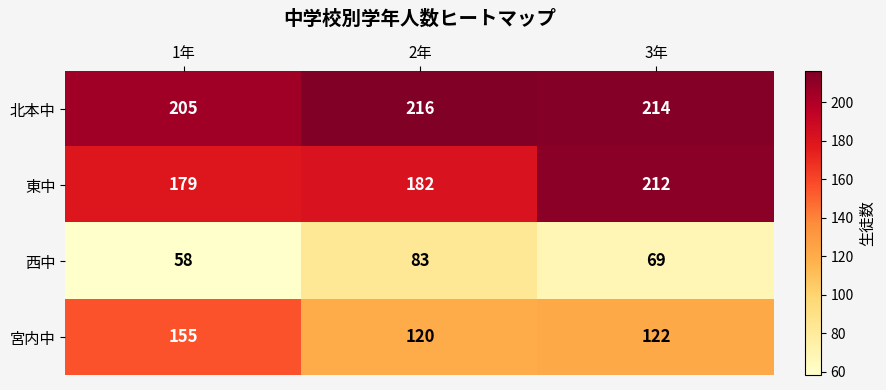

What is the smallest value displayed?

58